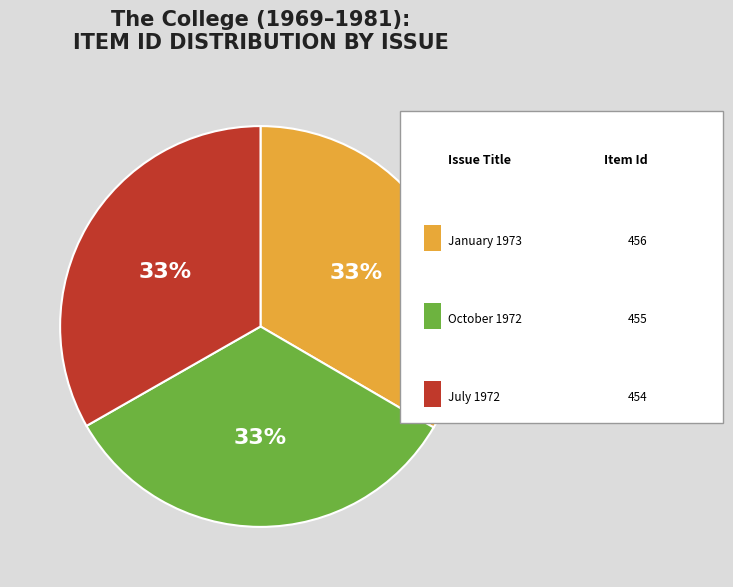

Is there any slice that represents more than half of the pie?

No